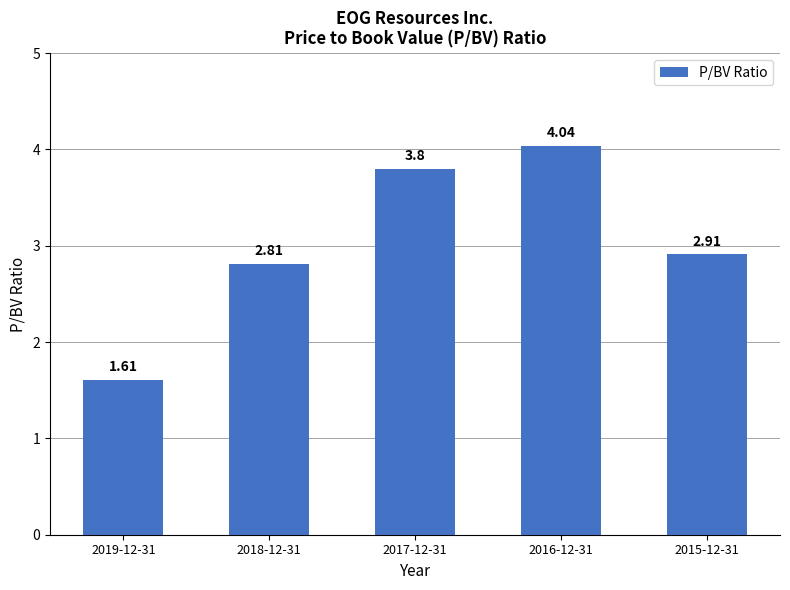

At which label does the data first exceed 2?

2018-12-31